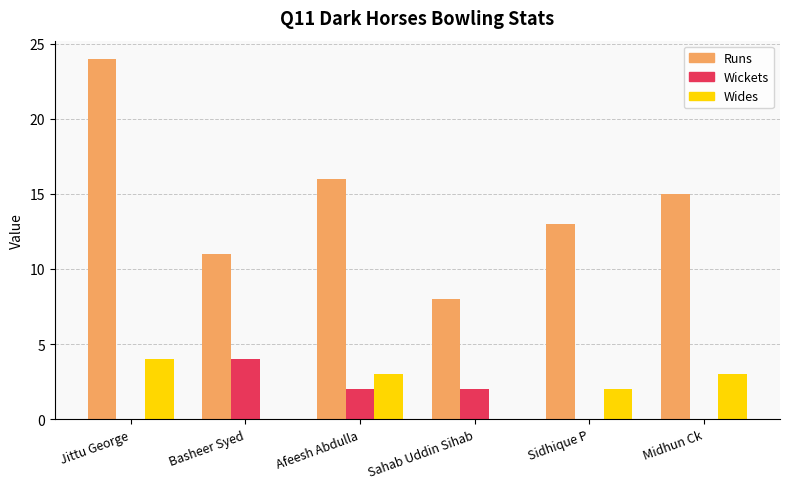

Is the value of Runs at Sahab Uddin Sihab greater than the value of Wickets at Midhun Ck?

Yes